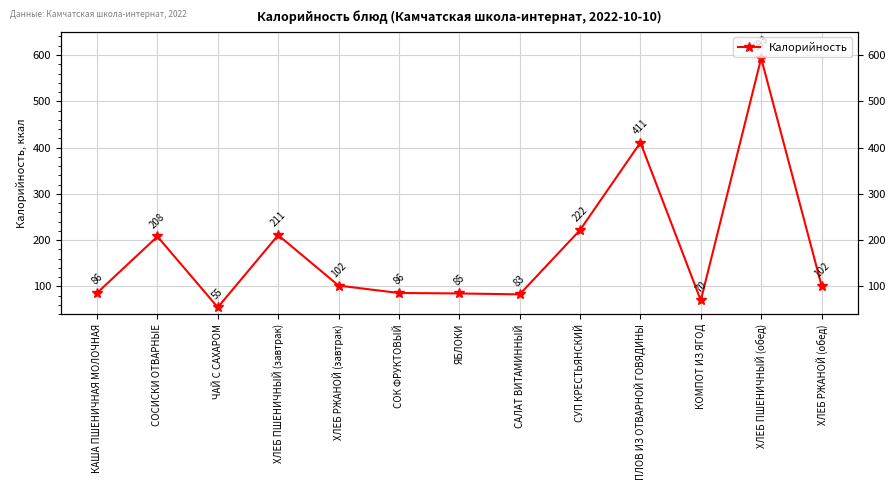

The value at ХЛЕБ РЖАНОЙ (обед) is 102. True or false?

True